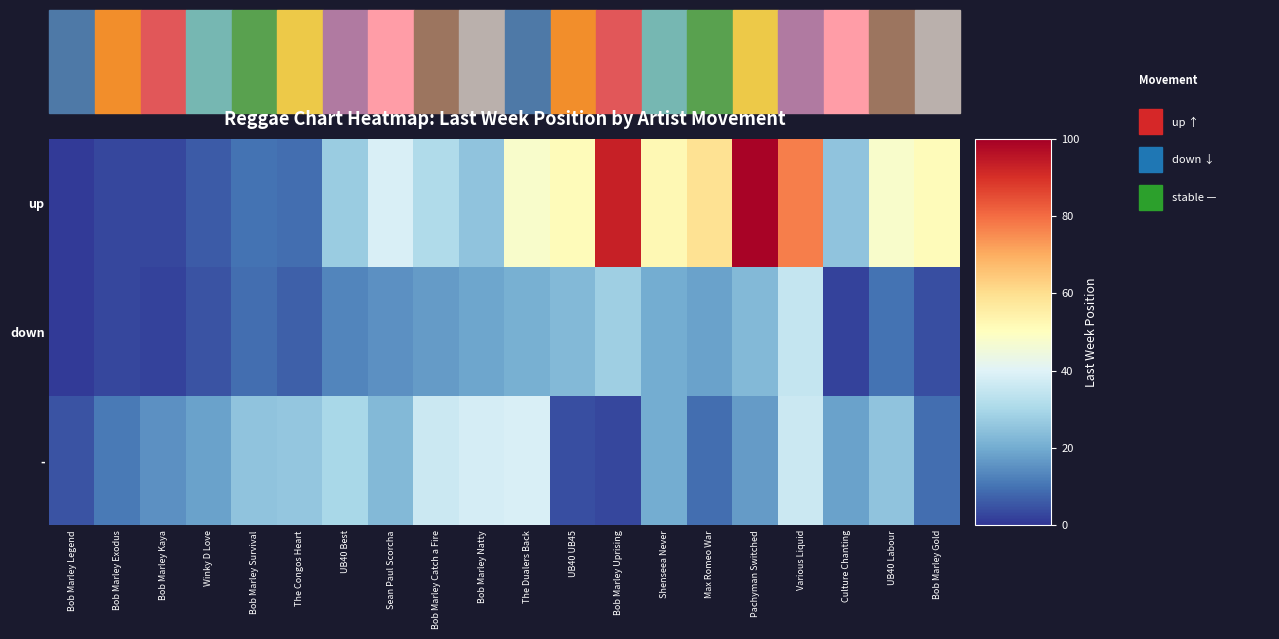

List the series in order of their peak value, highest first.

up, -, down